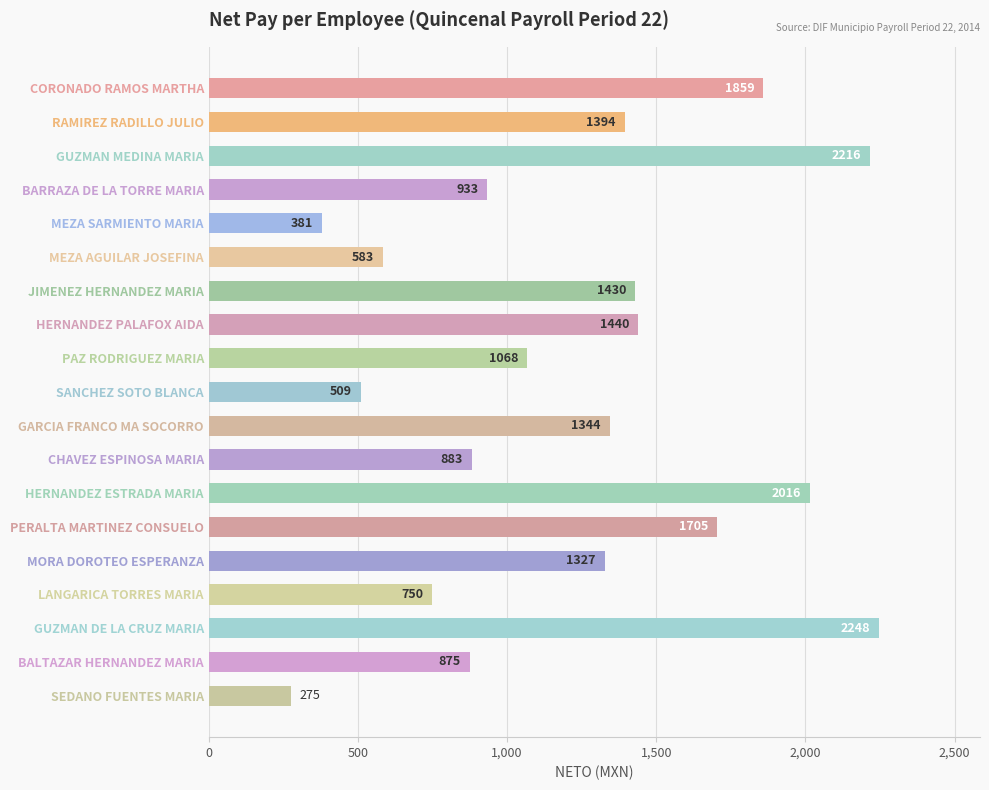

Count the number of categories in the chart.

19